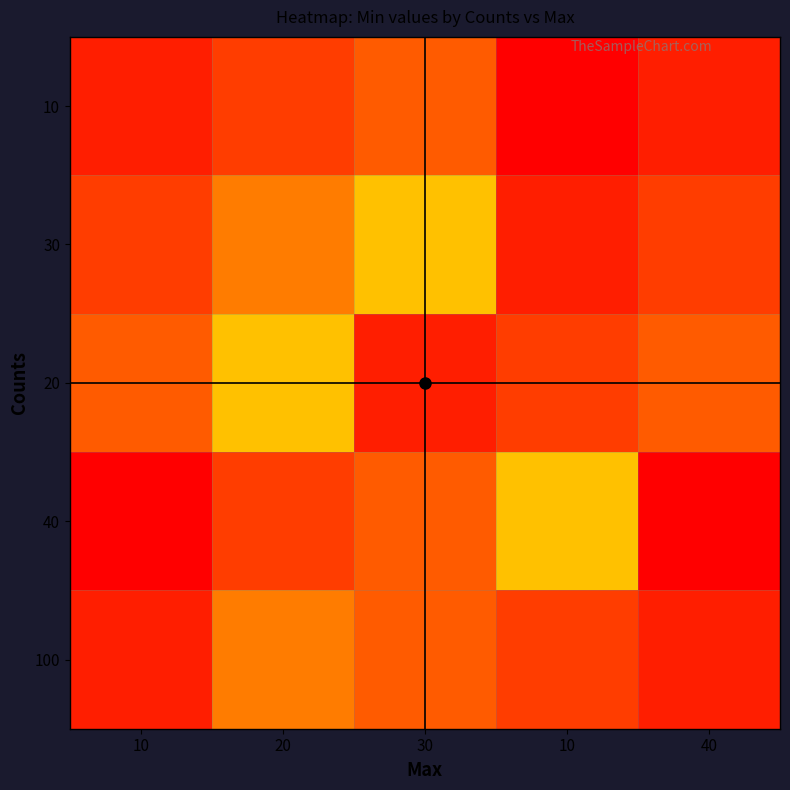

Which series has the largest total across all categories?

30